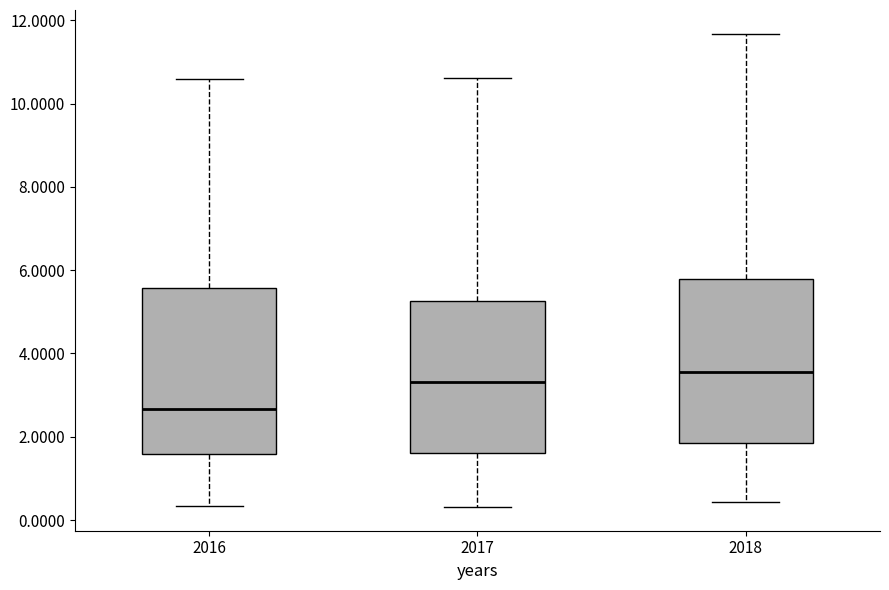

Reading left to right, read every box against the y-axis: the position of its median line, the range the box covers, and the ends of its whiskers. The values are not printed on the chart, so give them approximately, as read against the axis.

2016: median 2.6, box 1.6 to 5.6, whiskers 0.4 to 10.6
2017: median 3.4, box 1.6 to 5.2, whiskers 0.4 to 10.6
2018: median 3.6, box 1.8 to 5.8, whiskers 0.4 to 11.6